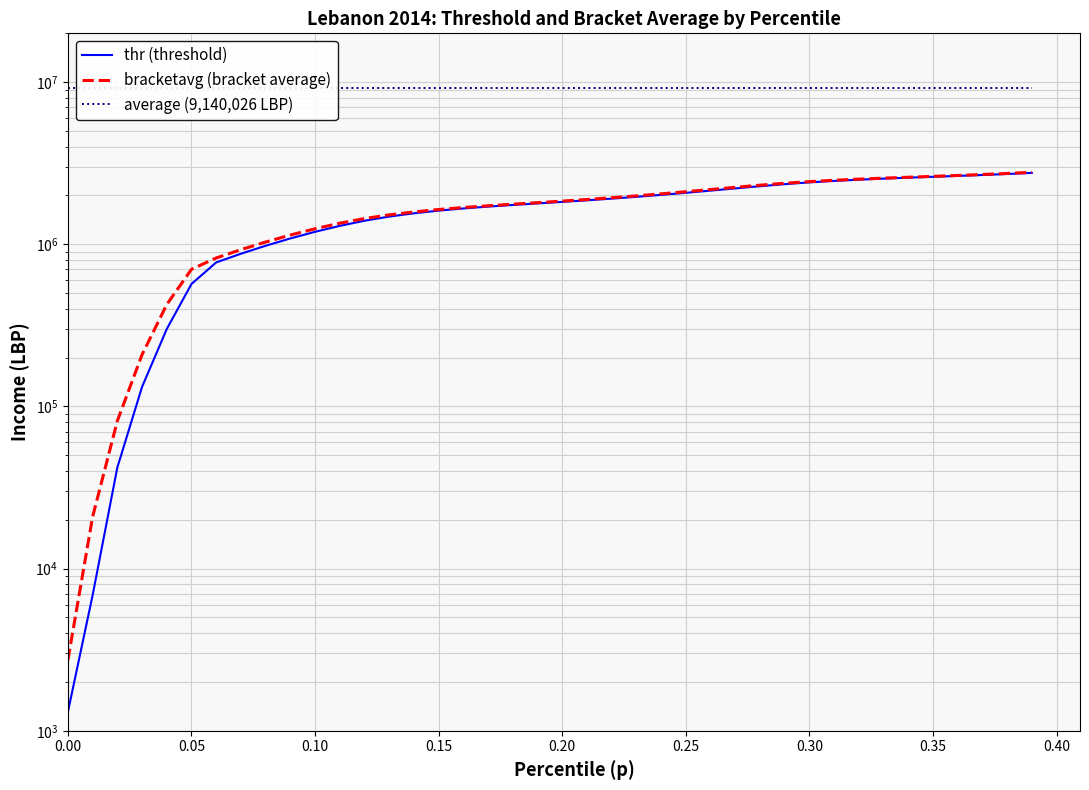

Which series has the widest spread of values?

bracketavg (bracket average)